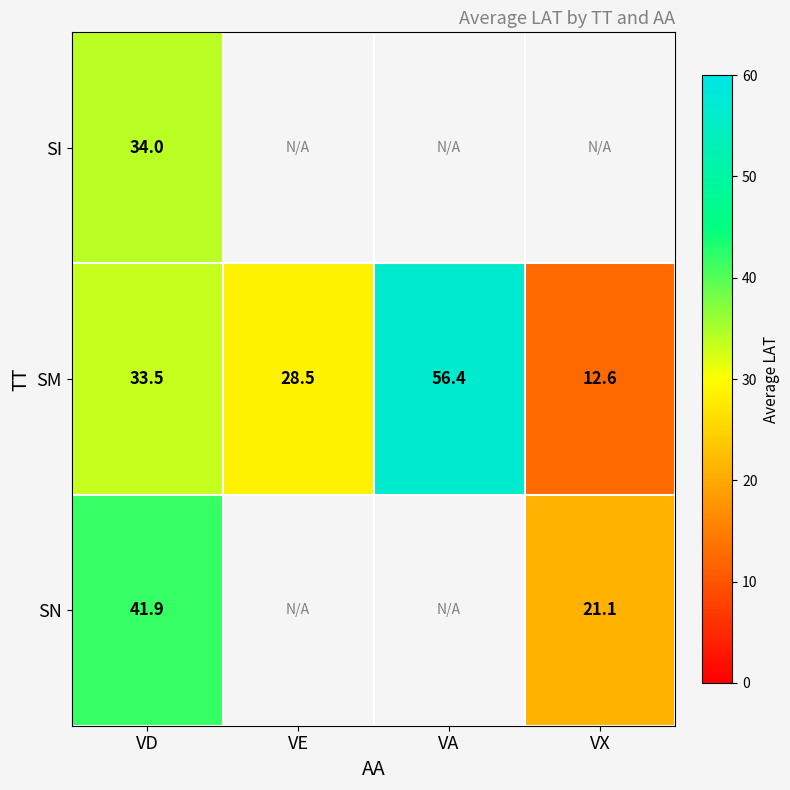

At VD, list the series in order from smallest to largest.

SM, SI, SN